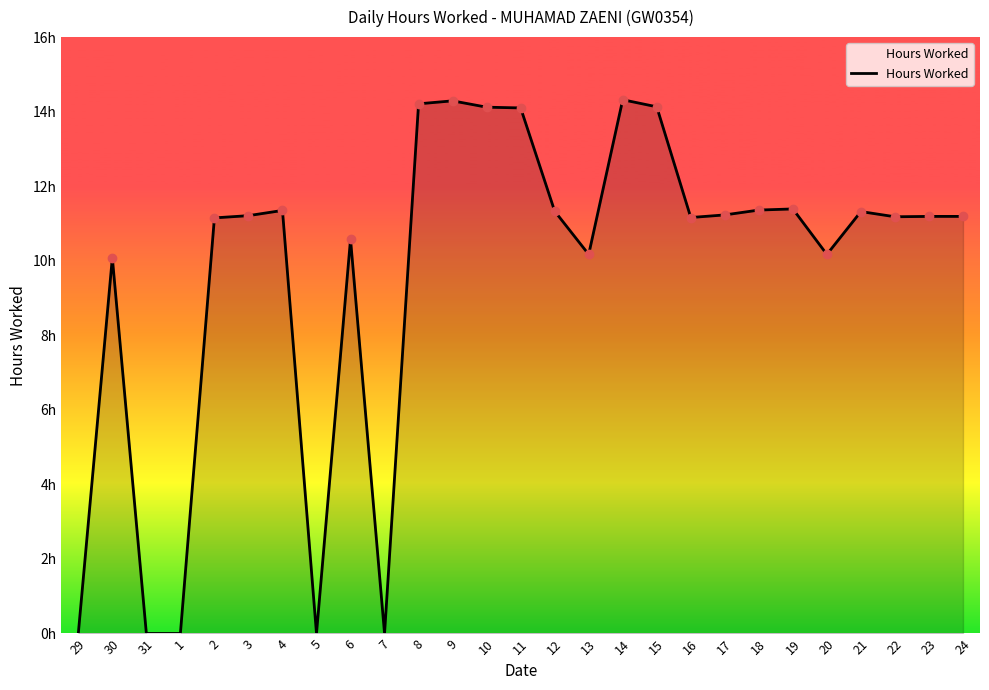

Rank the categories by value from highest to lowest.

14, 9, 8, 15, 10, 11, 19, 18, 4, 12, 21, 17, 3, 23, 24, 22, 16, 2, 6, 13, 20, 30, 29, 31, 1, 5, 7